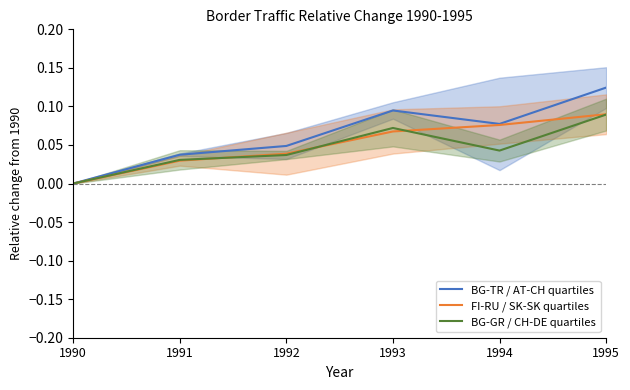

At which category does the chart reach its minimum across all series?

1990